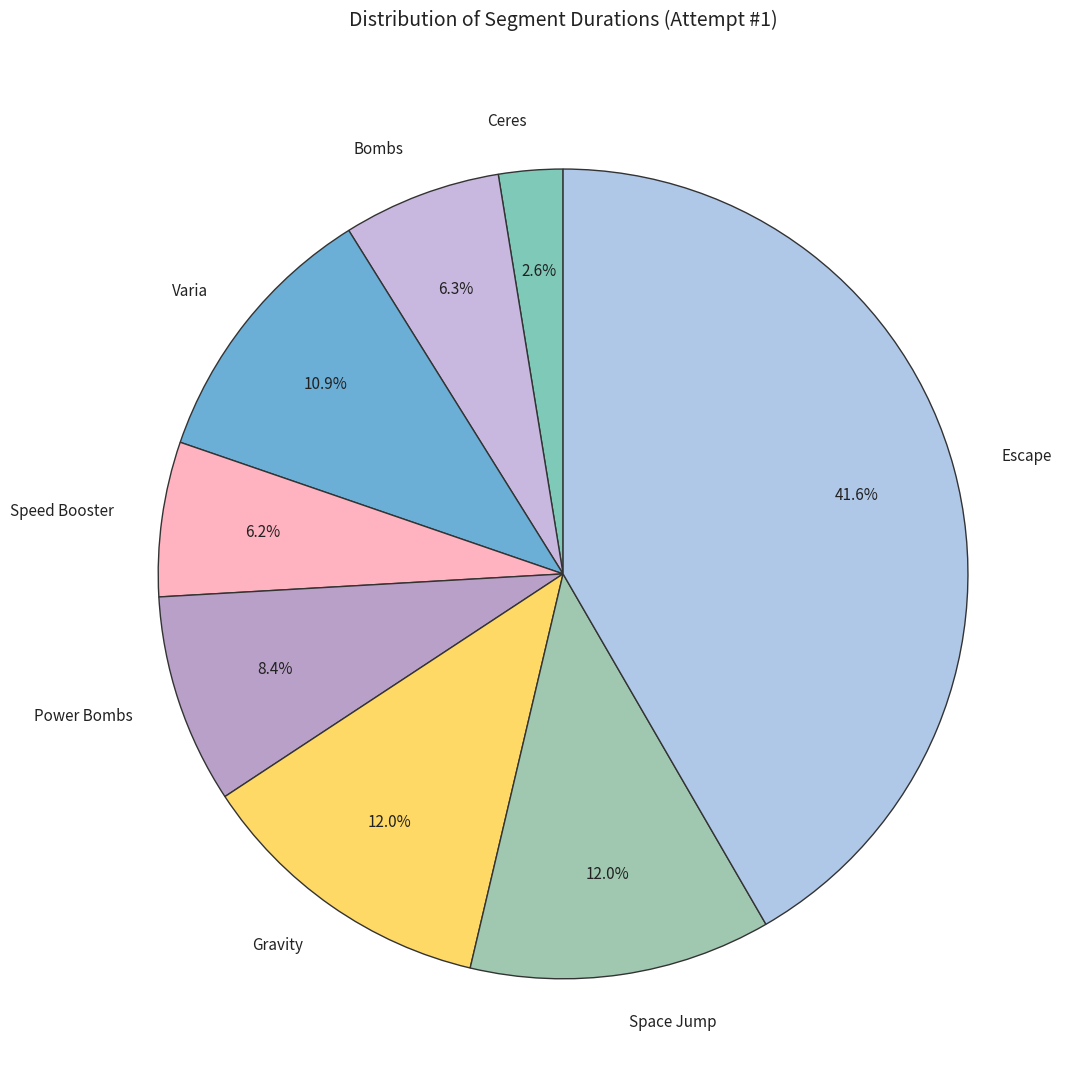

Does Power Bombs account for over 50% of the chart?

No